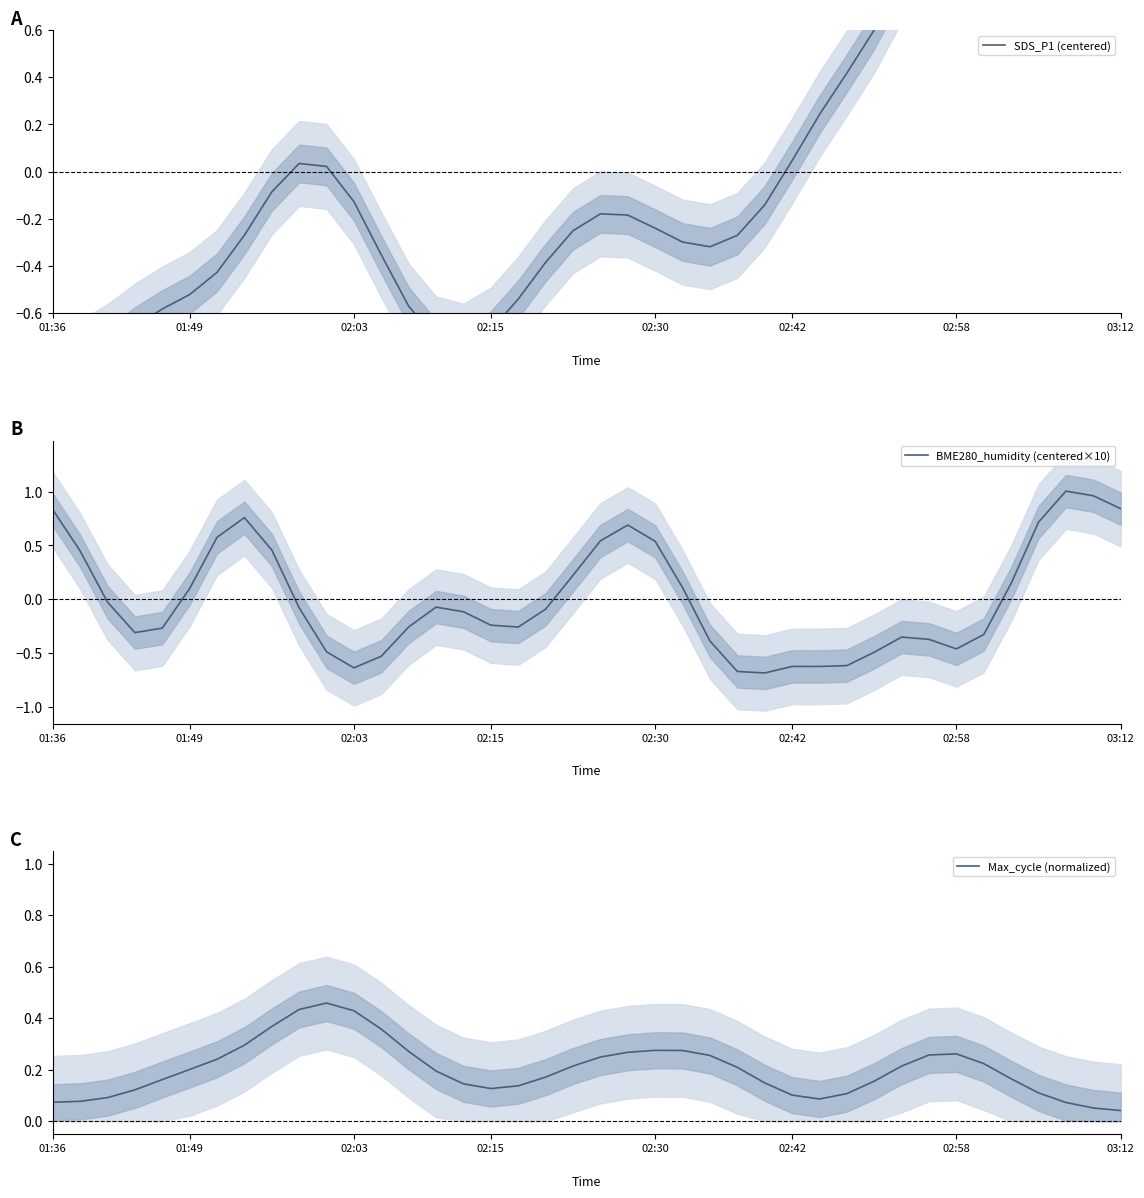

The value of Max_cycle (normalized) at 02:30 is 0.1. True or false?

False